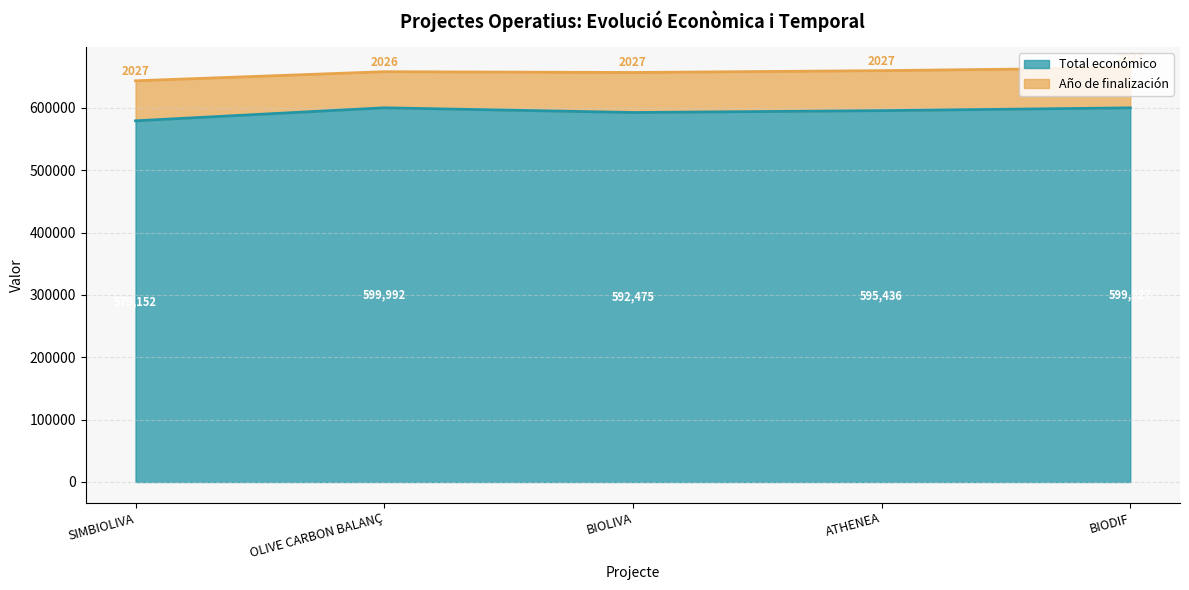

What is the value of the 3rd point from the left?

592475